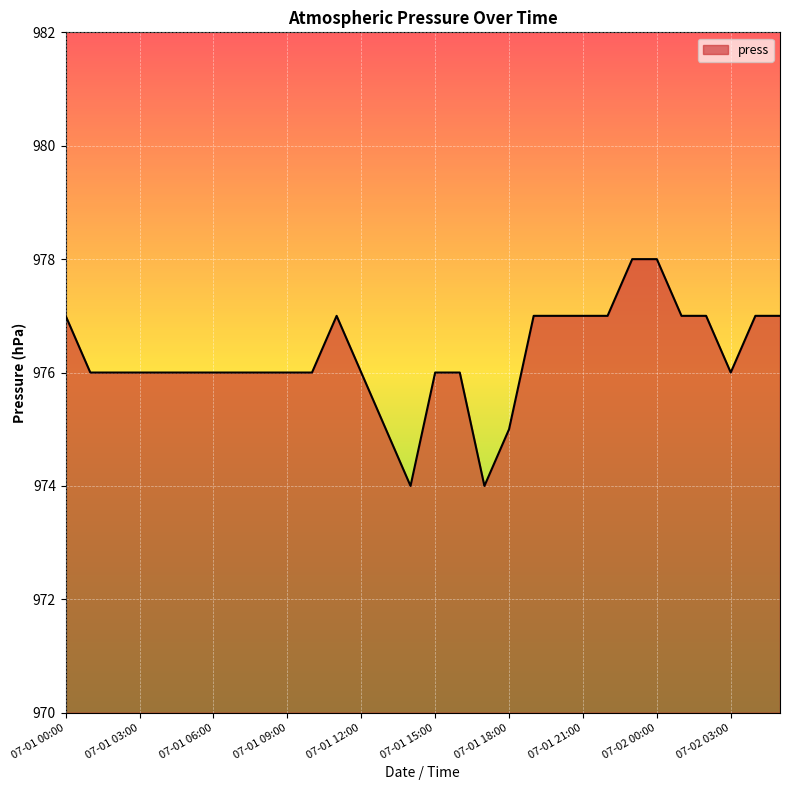

What is the difference between the maximum and minimum values?

4